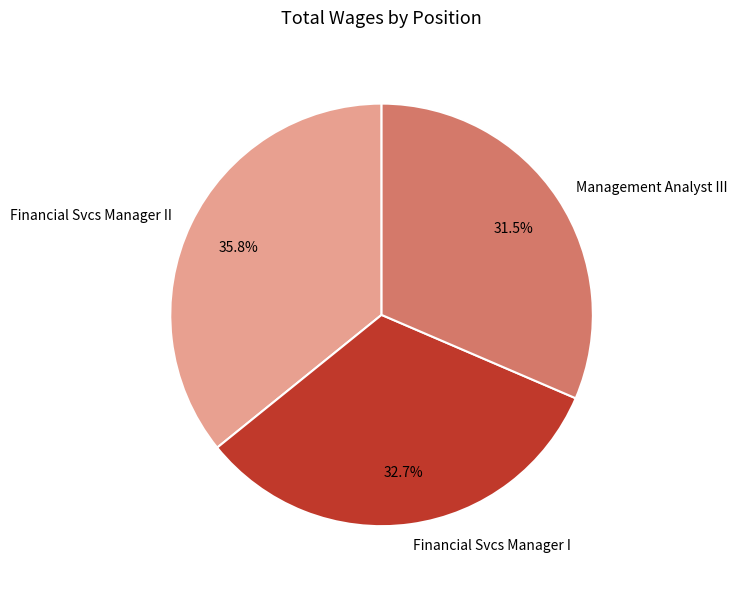

To the nearest percent, what is the difference between the Financial Svcs Manager I and Management Analyst III slice percentages?

1%